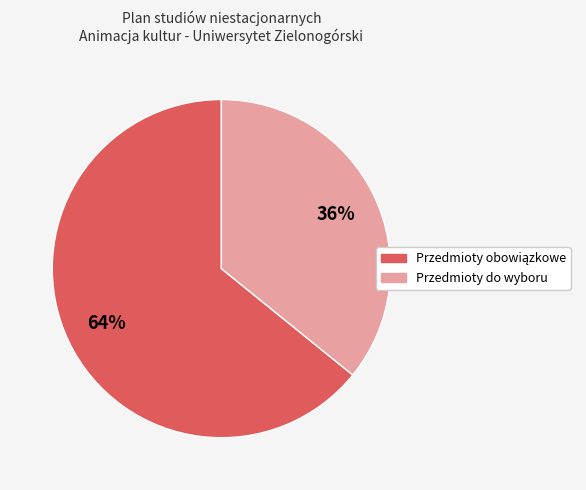

Which slice is the smallest?

Przedmioty do wyboru